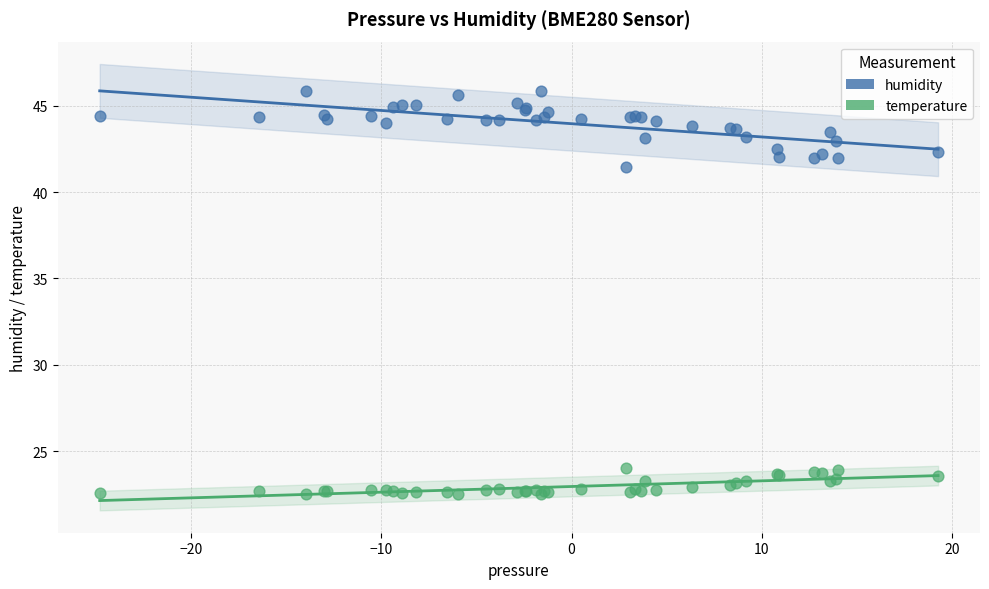

Across all series, what Y value is closest to 34?

41.5